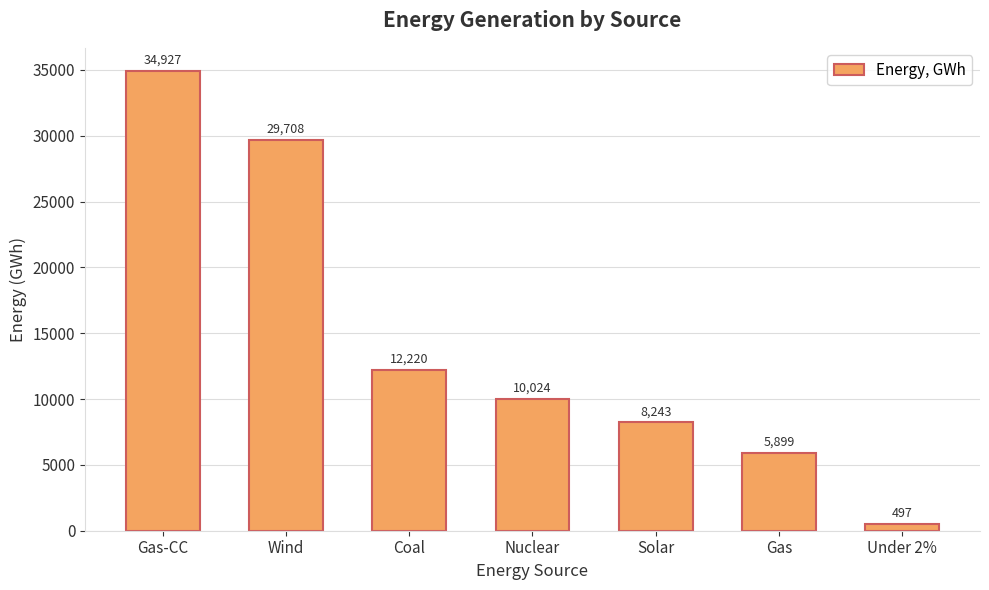

What is the smallest value displayed?

496.9